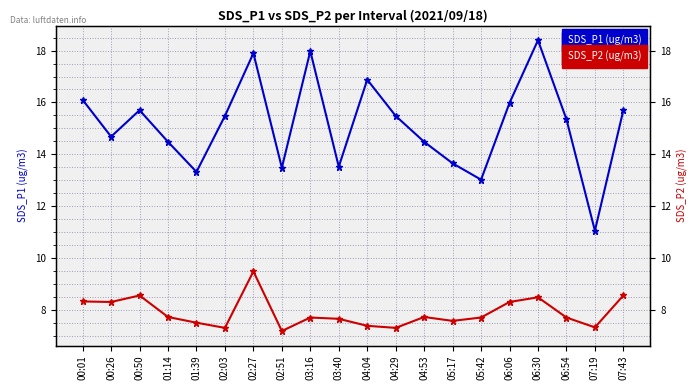

Between 07:19 and 03:16, which is larger?

03:16